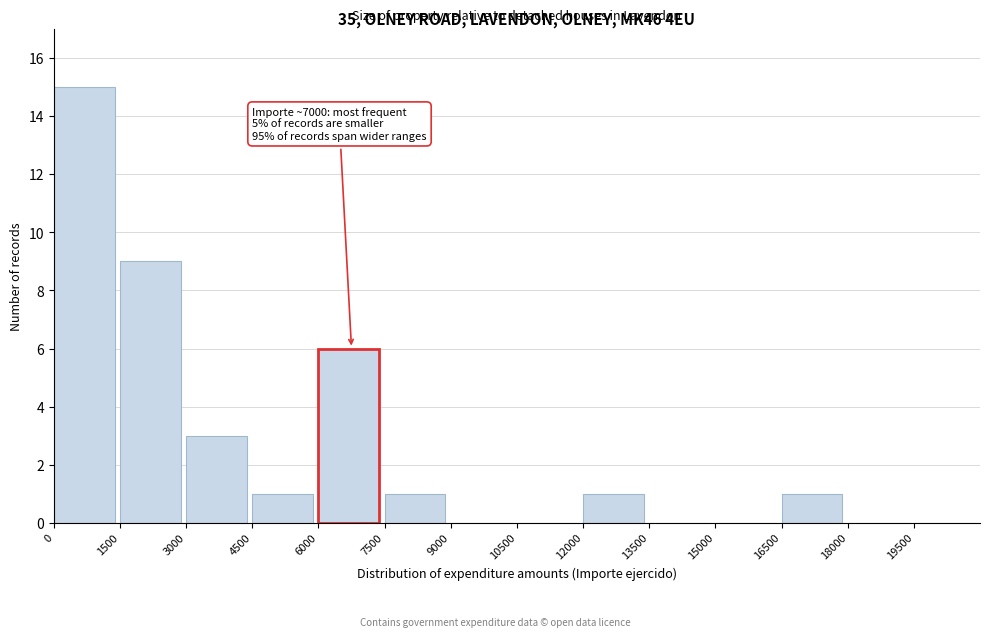

Over which range of the x-axis is the bar tallest?

0 to 1500